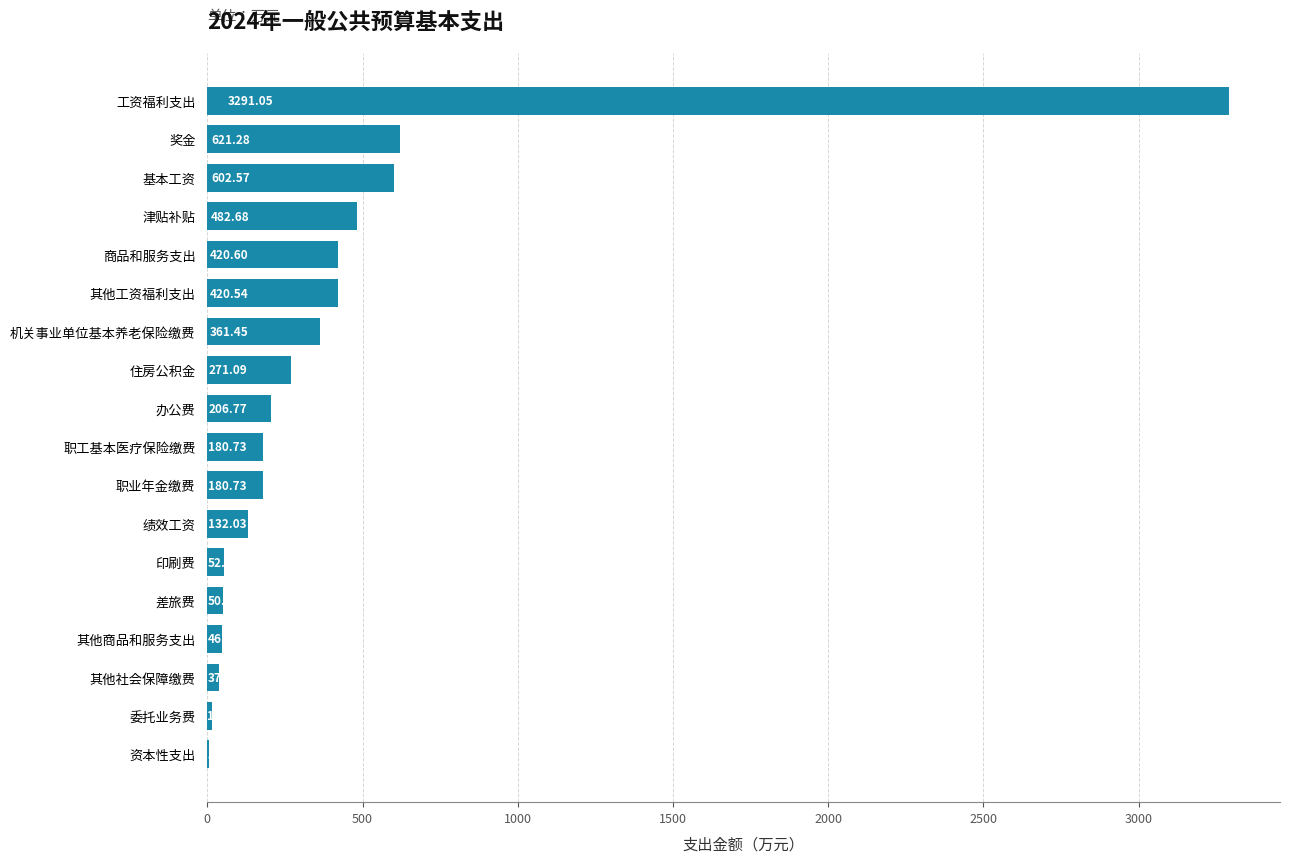

What is the sum of the values at 差旅费 and 办公费?

257.6